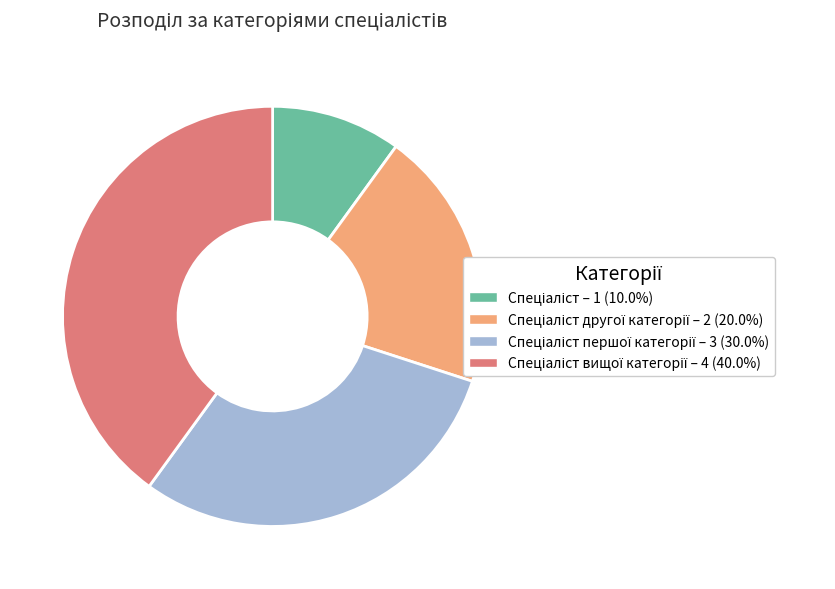

Does any single category account for the majority?

No